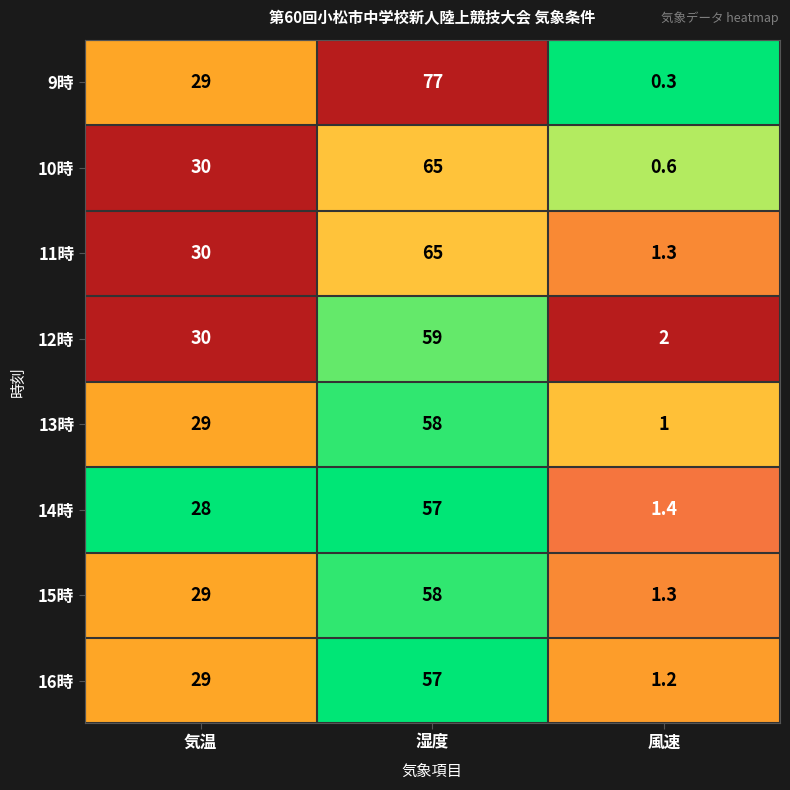

What is the sum of all 16時 values?

87.2